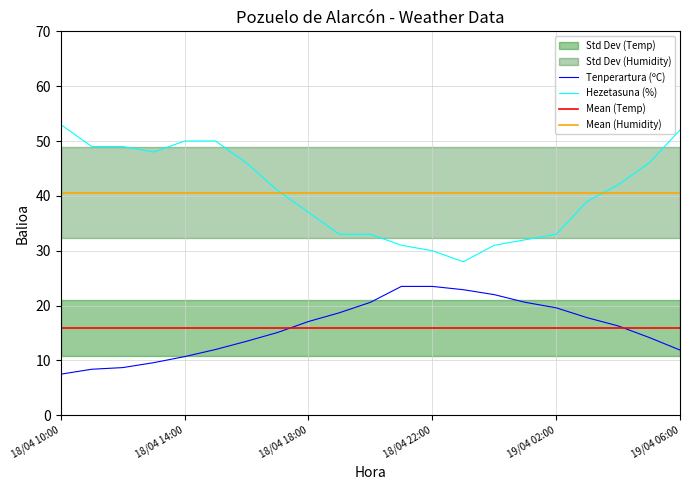

Which category has the highest value in the Hezetasuna (%) series?

18/04 10:00